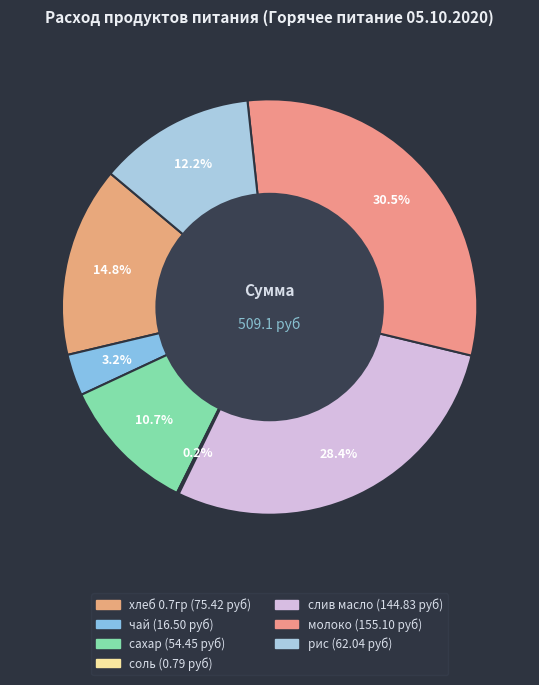

What portion of the pie excludes слив масло?

71.6%